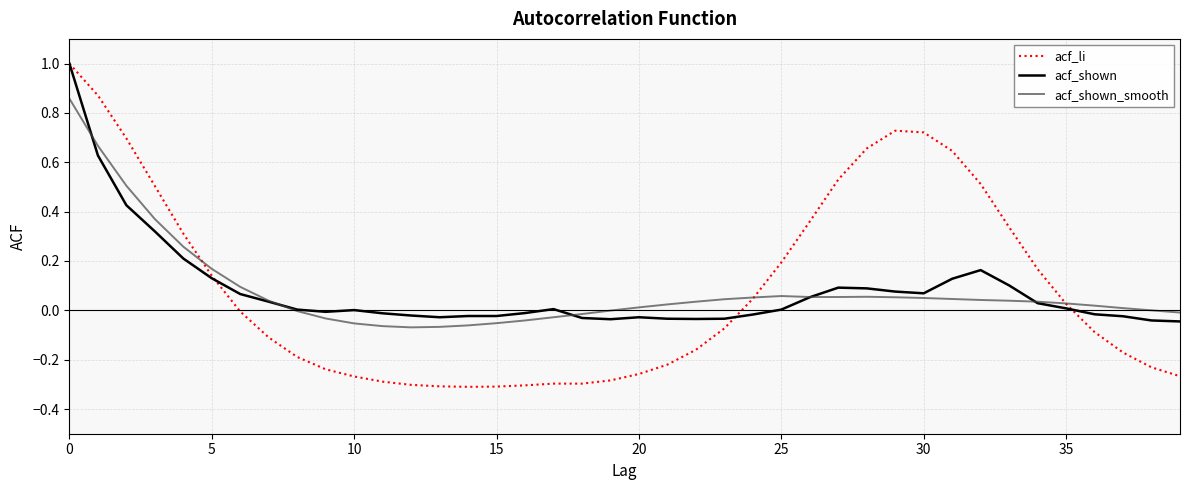

What is the difference between the second highest and minimum values in the acf_li series?

1.2